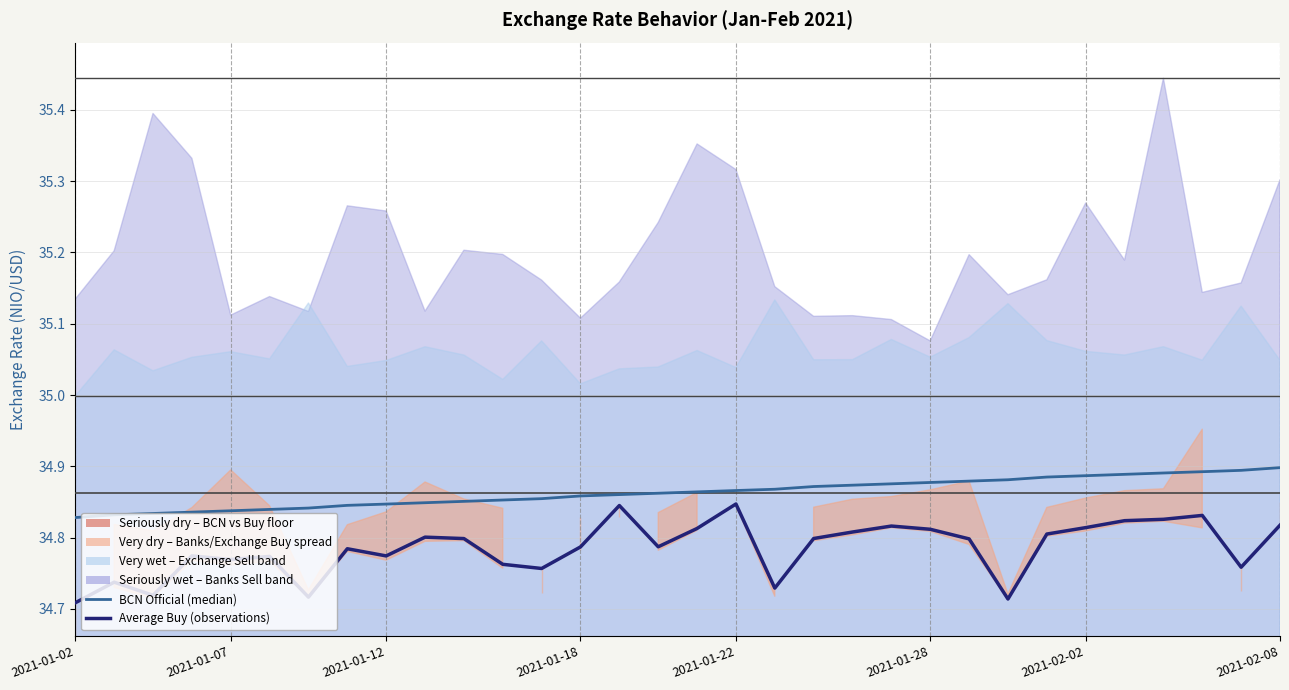

Rank the series by their average value, from highest to lowest.

BCN (Official / median), Average Buy (observations)